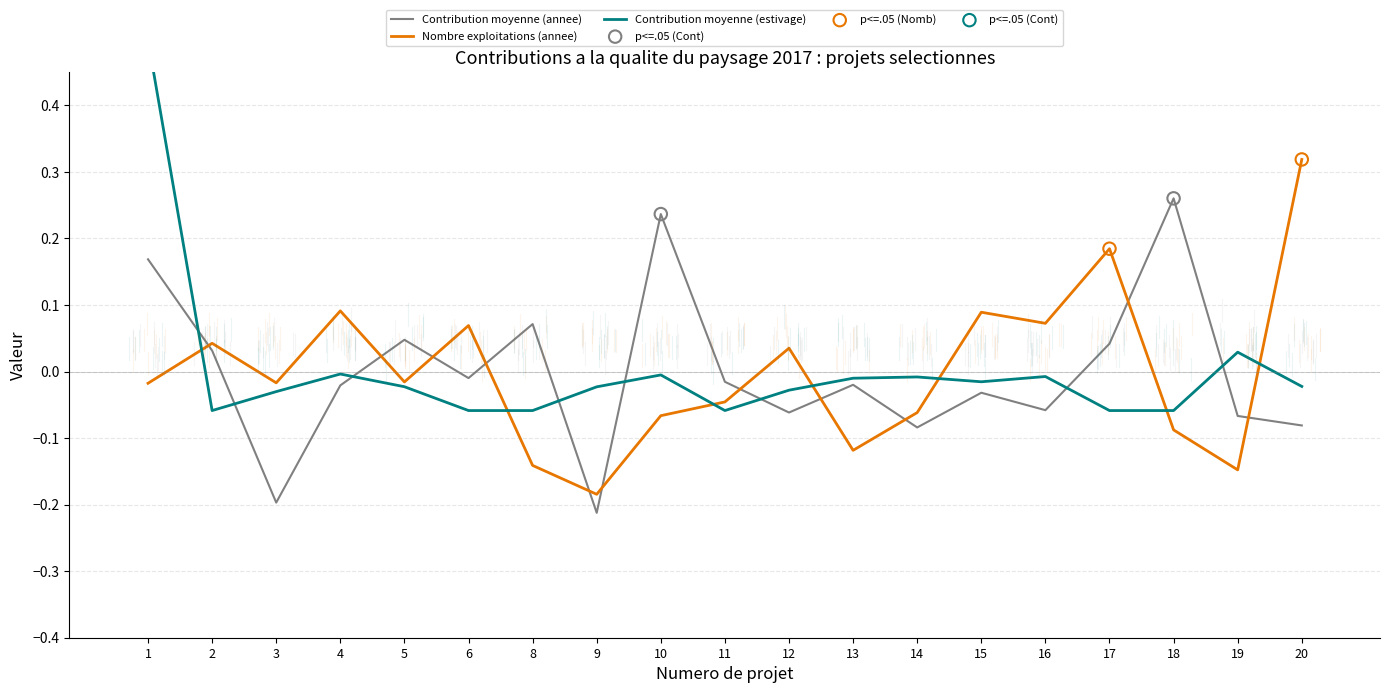

What are all the series names shown in the legend?

Contribution moyenne (annee), Nombre exploitations (annee), Contribution moyenne (estivage)